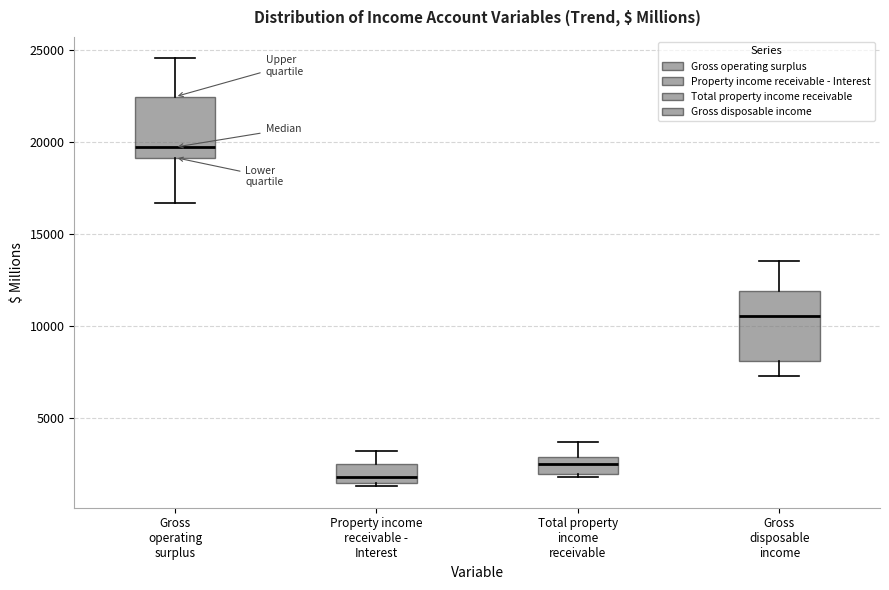

Where is the lower edge of the box for Total property income receivable on the y-axis? The values are not printed on the chart, so give them approximately, as read against the axis.

2000